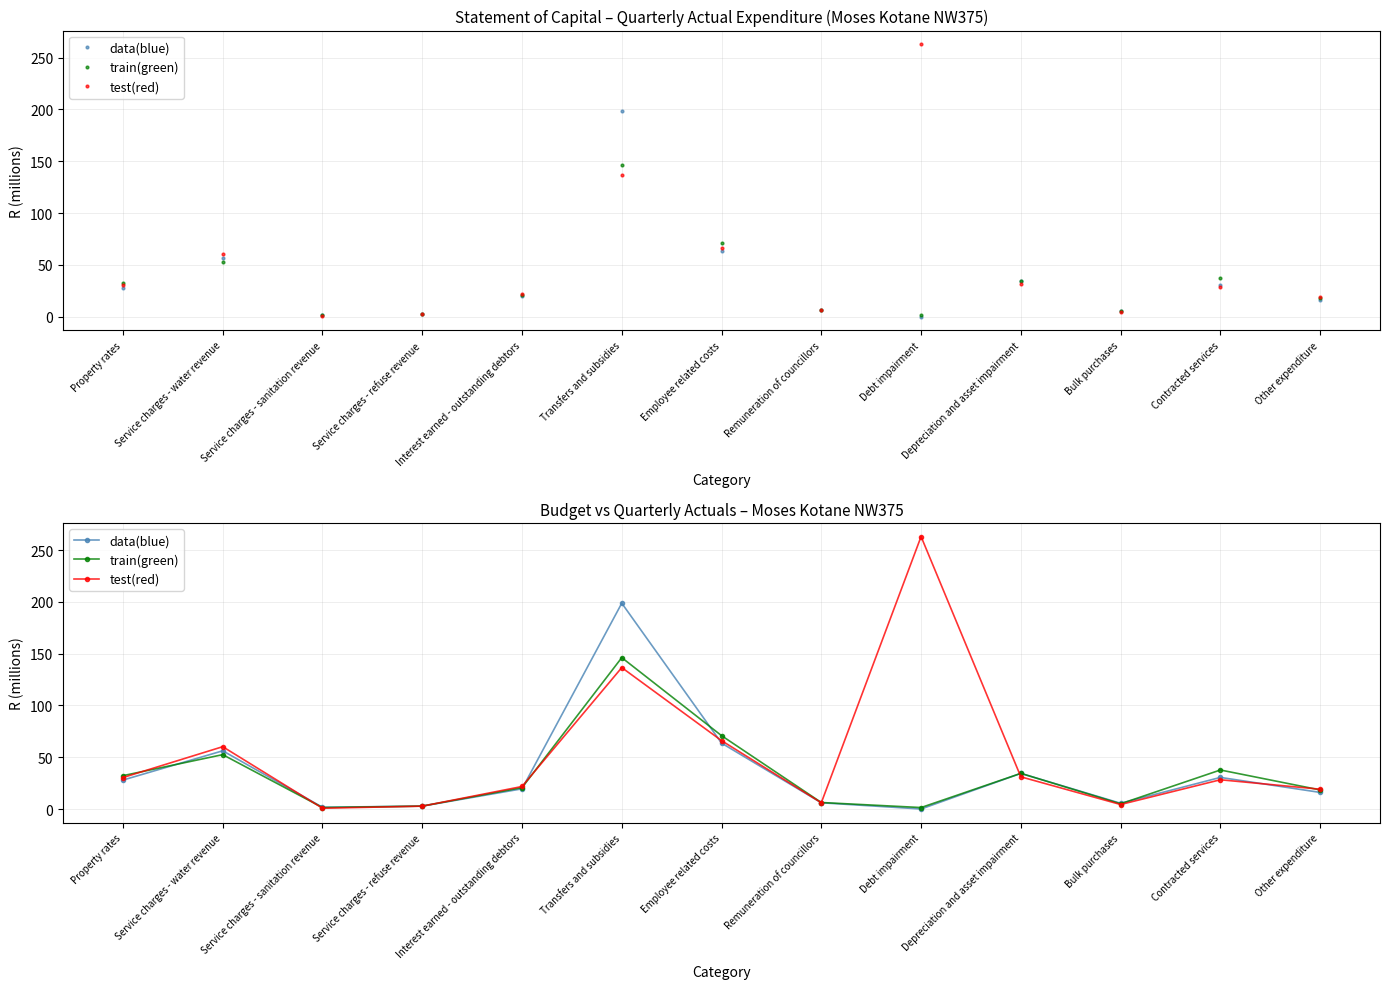

The data(blue) series shows 104.6 at Employee related costs. True or false?

False